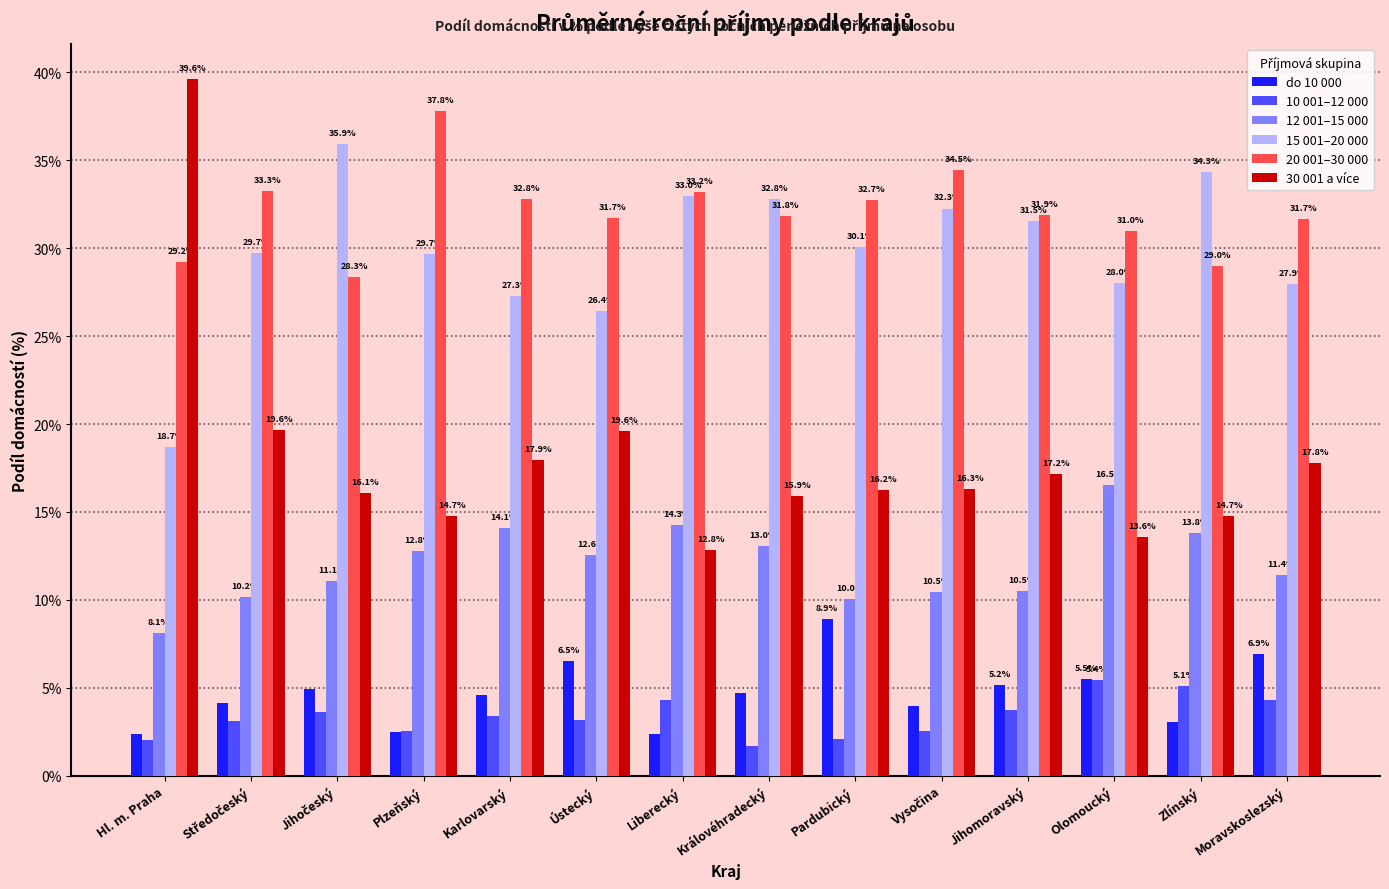

What is the maximum value shown in the chart?

39.6